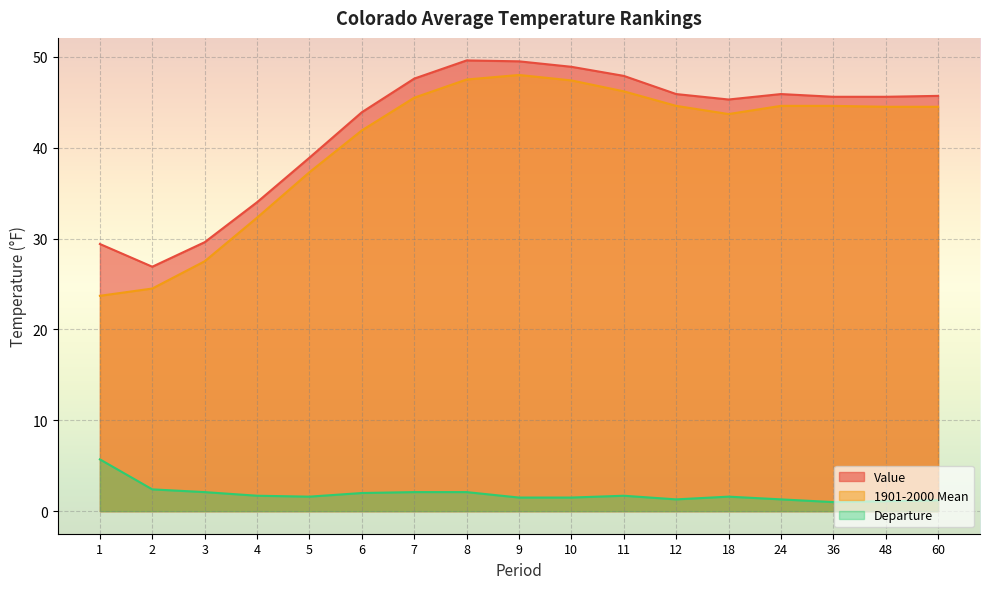

Reading left to right, what are all the values shown in this chart?

Value: 1=29.4	2=26.9	3=29.6	4=34.0	5=38.9	6=43.9	7=47.6	8=49.6	9=49.5	10=48.9	11=47.9	12=45.9	18=45.3	24=45.9	36=45.6	48=45.6	60=45.7
1901-2000 Mean: 1=23.7	2=24.5	3=27.5	4=32.3	5=37.3	6=41.9	7=45.5	8=47.5	9=48.0	10=47.4	11=46.2	12=44.6	18=43.7	24=44.6	36=44.6	48=44.5	60=44.5
Departure: 1=5.7	2=2.4	3=2.1	4=1.7	5=1.6	6=2.0	7=2.1	8=2.1	9=1.5	10=1.5	11=1.7	12=1.3	18=1.6	24=1.3	36=1.0	48=1.1	60=1.2